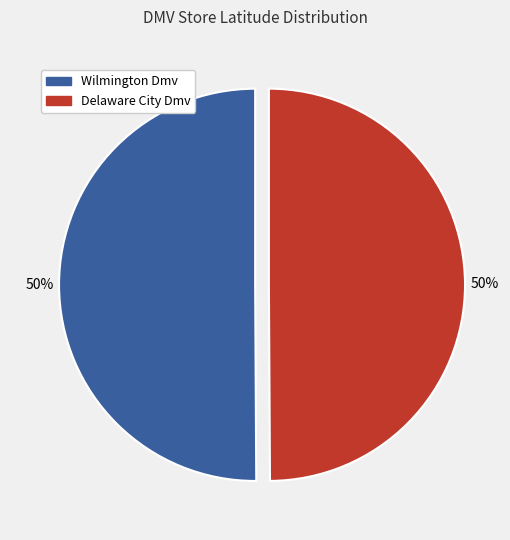

Is the sum of Wilmington Dmv and Delaware City Dmv greater than half?

Yes